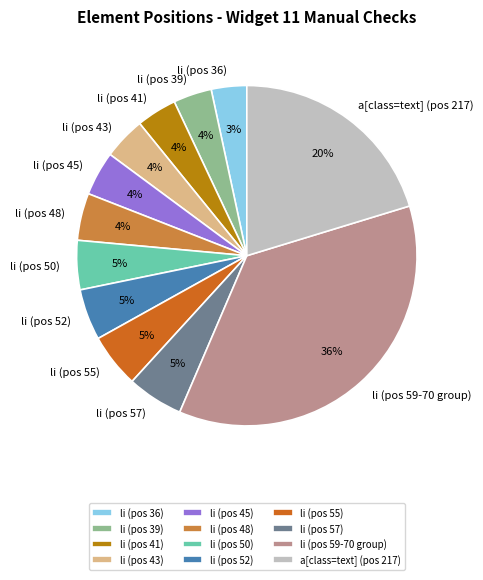

Count the number of slices in the pie.

12